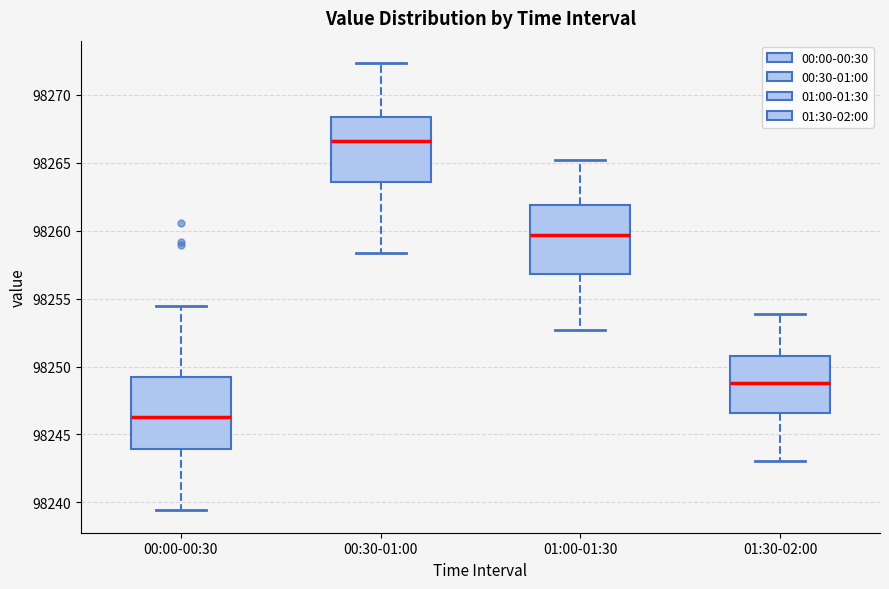

Reading left to right, transcribe this box plot: for each box, give where its median line is, the range the box spans, and where its two whiskers end, as read against the y-axis. The values are not printed on the chart, so give them approximately, as read against the axis.

00:00-00:30: median 98246.5, box 98244.0 to 98249.0, whiskers 98239.5 to 98254.5
00:30-01:00: median 98266.5, box 98263.5 to 98268.5, whiskers 98258.5 to 98272.5
01:00-01:30: median 98259.5, box 98257.0 to 98262.0, whiskers 98252.5 to 98265.0
01:30-02:00: median 98249.0, box 98246.5 to 98251.0, whiskers 98243.0 to 98254.0